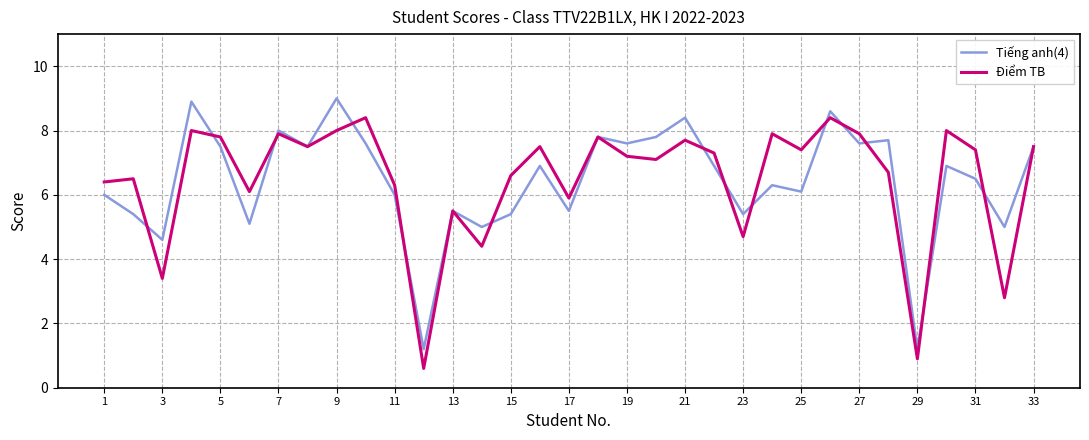

Rank the series by their maximum value, from highest to lowest.

Tiếng anh(4), Điểm TB